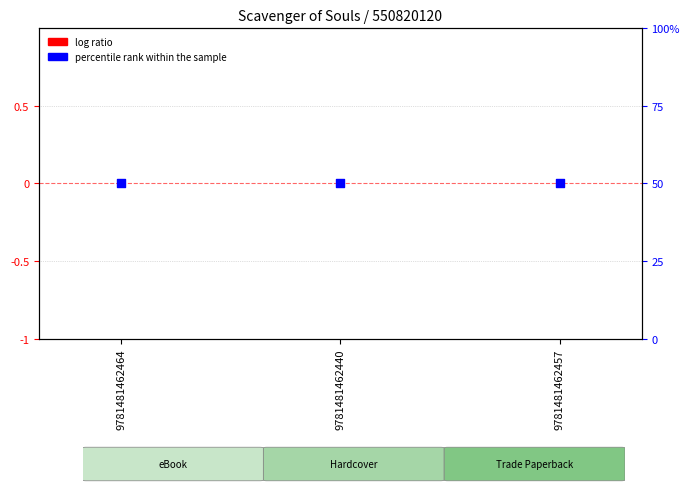

Which series has the largest total across all categories?

percentile rank within the sample